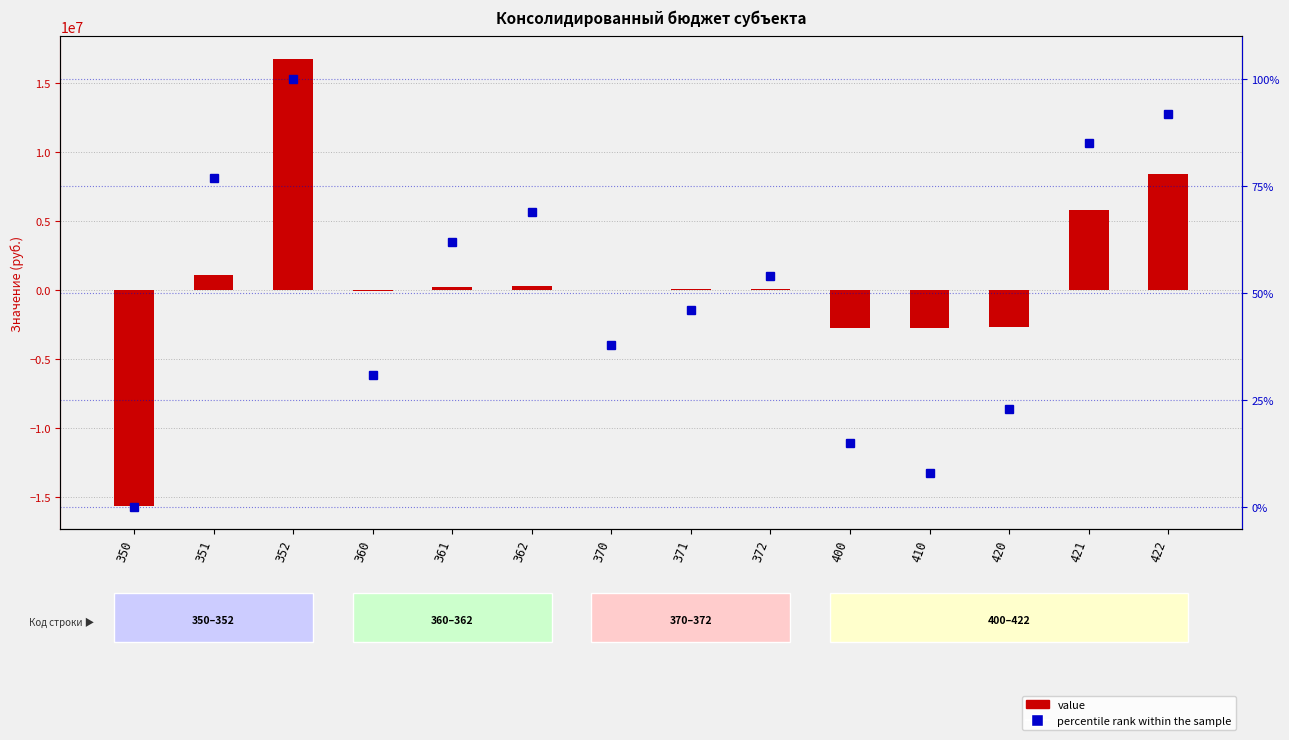

Which category has the lowest value in the value series?

350